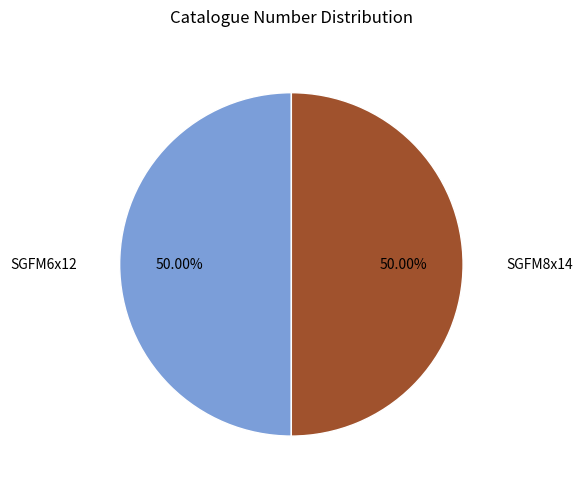

To the nearest percent, what portion does SGFM8x14 represent?

50%